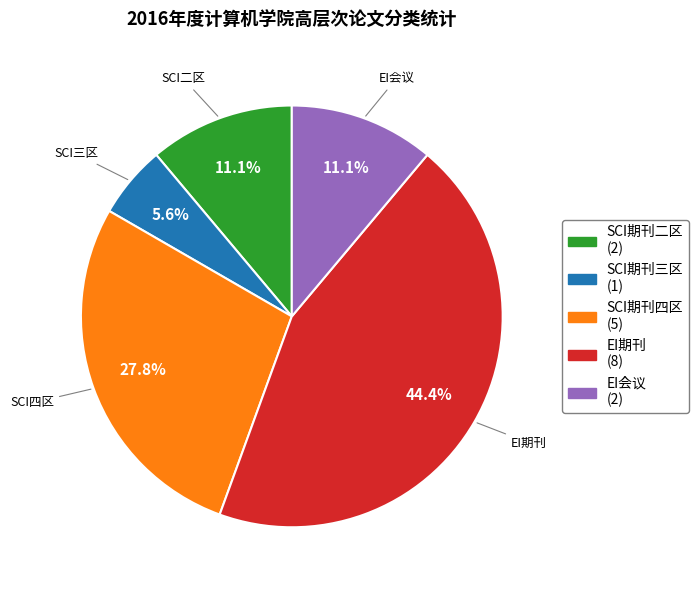

Is there any slice that represents more than half of the pie?

No